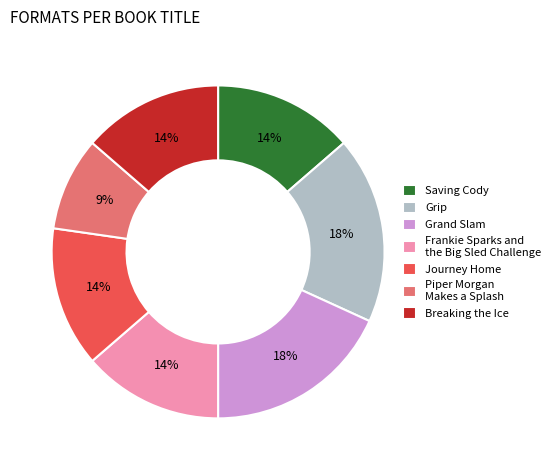

Is there a majority slice in this chart?

No